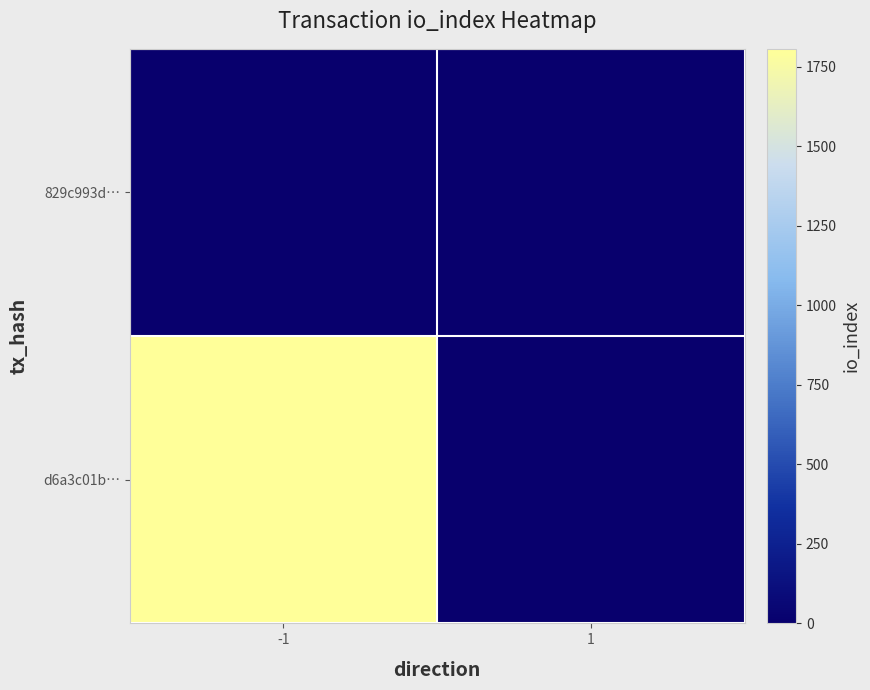

At which category is the sum across all series the highest?

-1